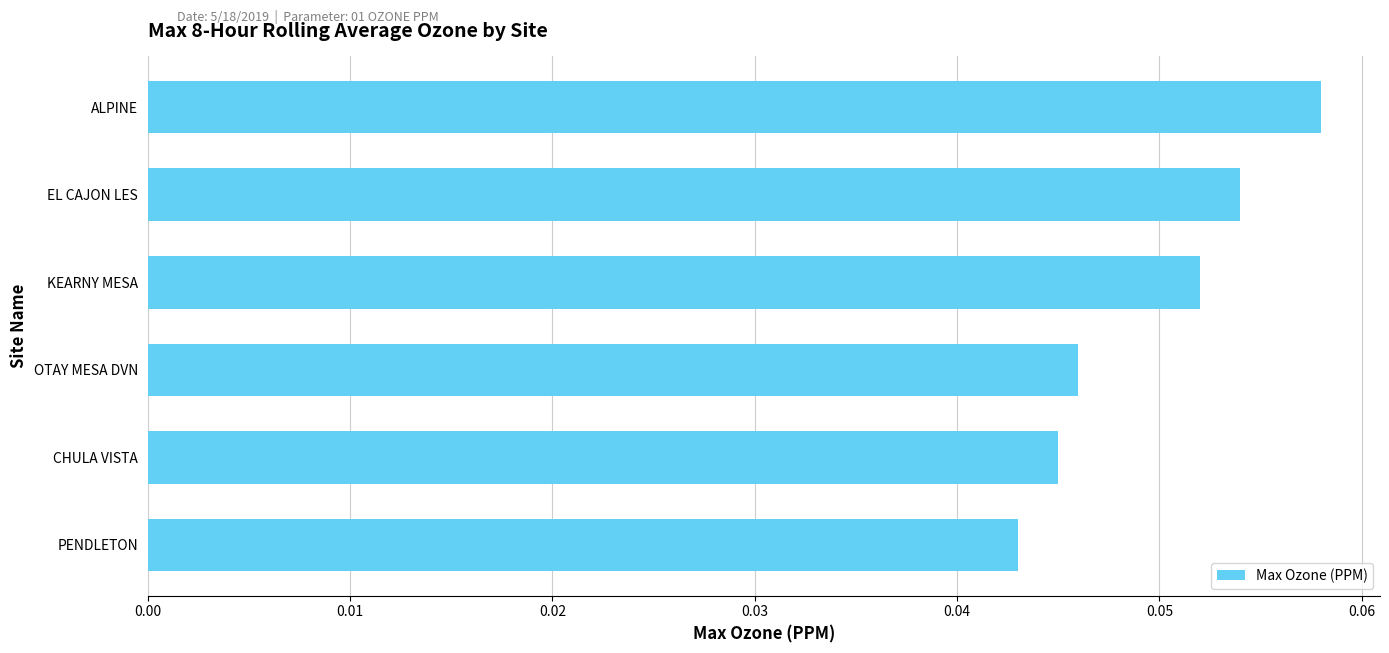

The value at KEARNY MESA is 0.0. True or false?

False